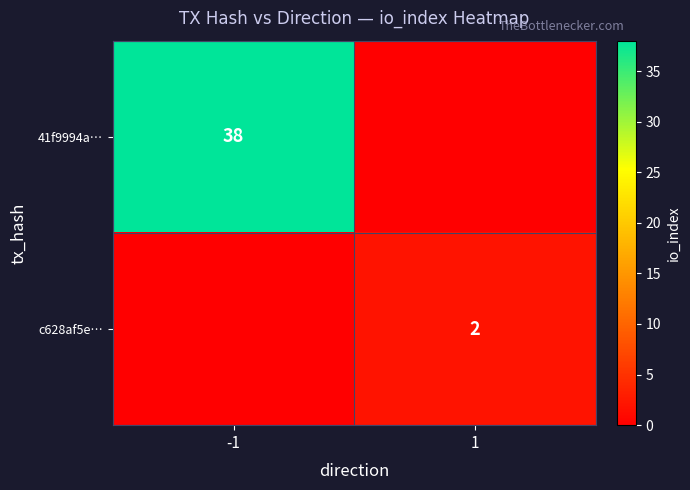

How many data points does each series have?

2